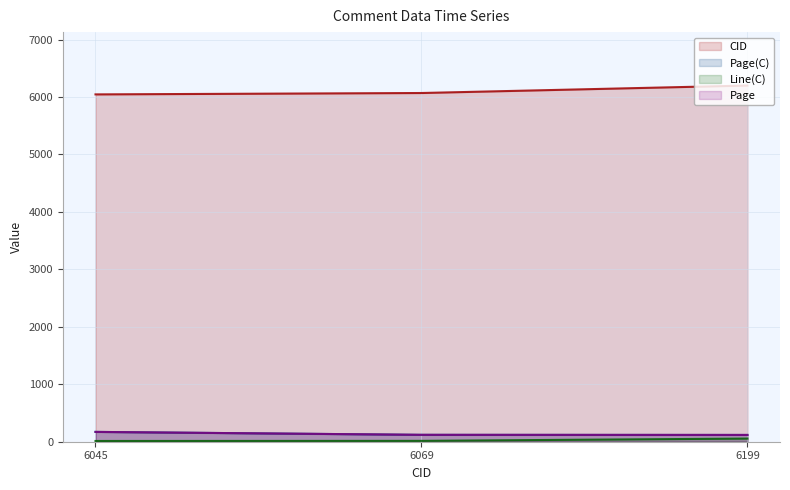

Between 6045 and 6069, which series saw the biggest shift?

Page(C)